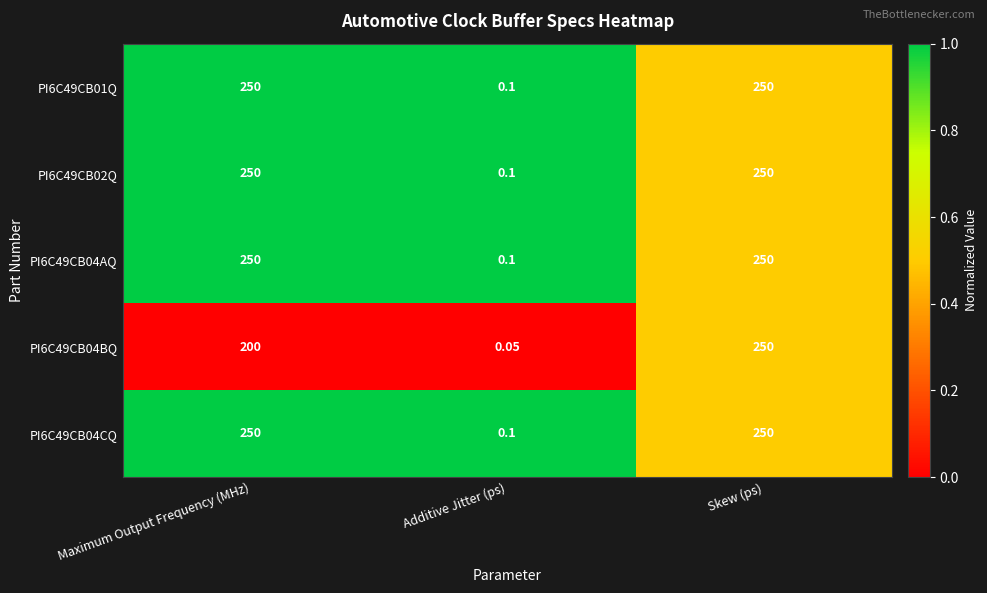

At which category is the sum across all series the highest?

Skew (ps)